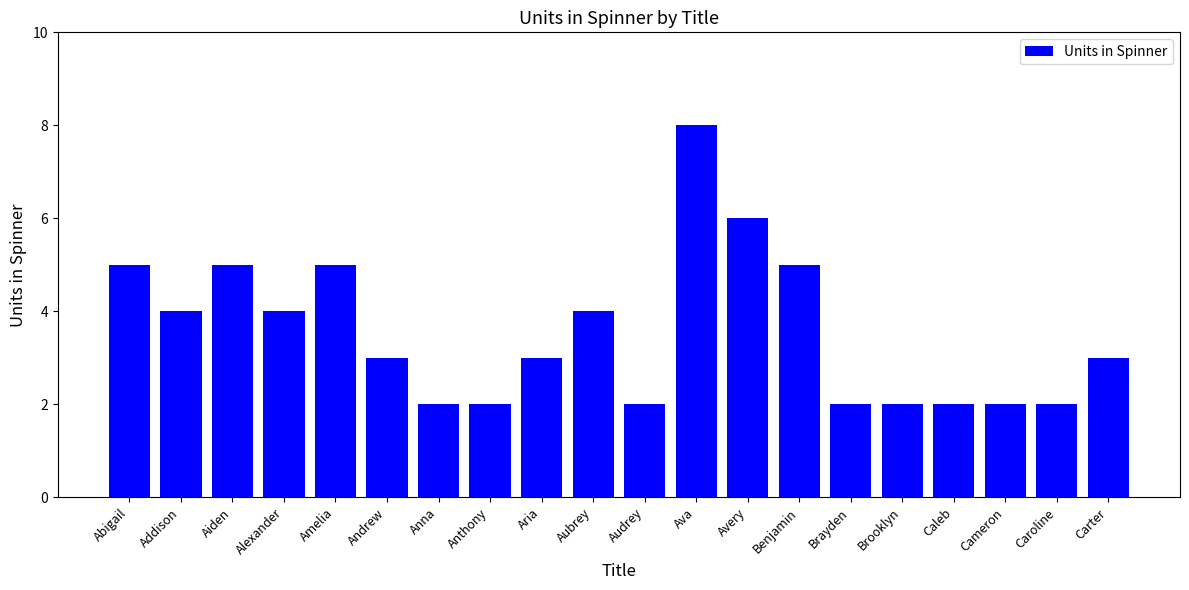

How many categories are shown in the chart?

20